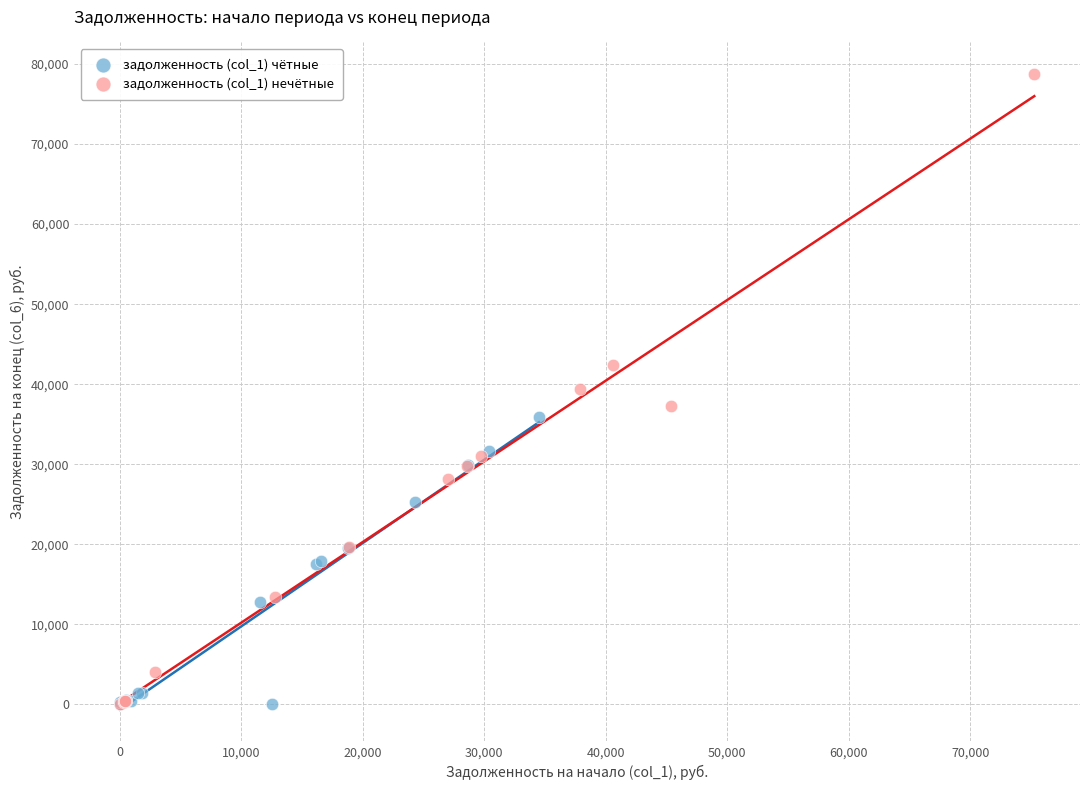

Which series has the widest spread of Y values?

задолженность (col_1) нечётные